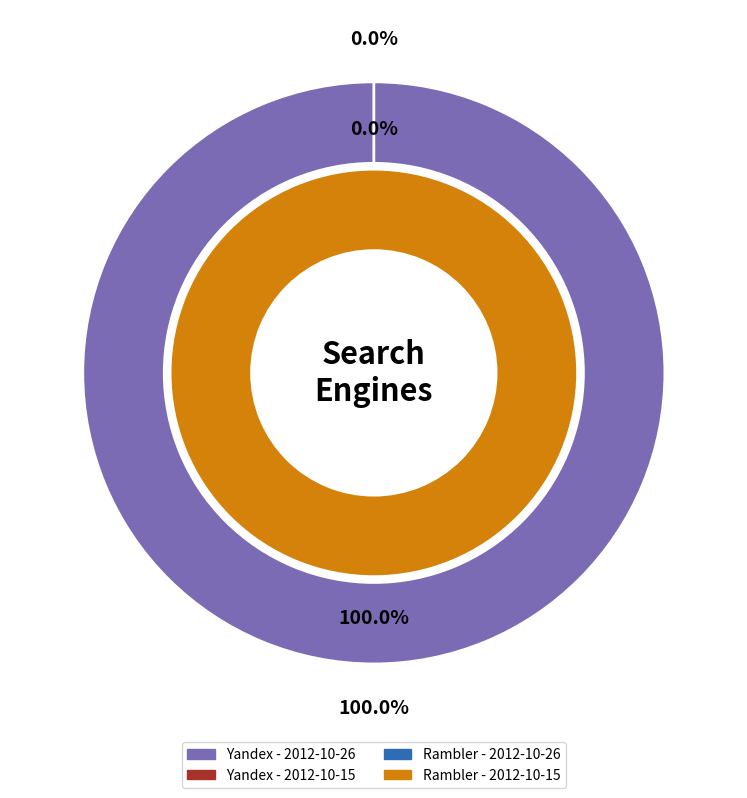

The 2012-10-15 slice represents 1% of the pie. True or false?

False